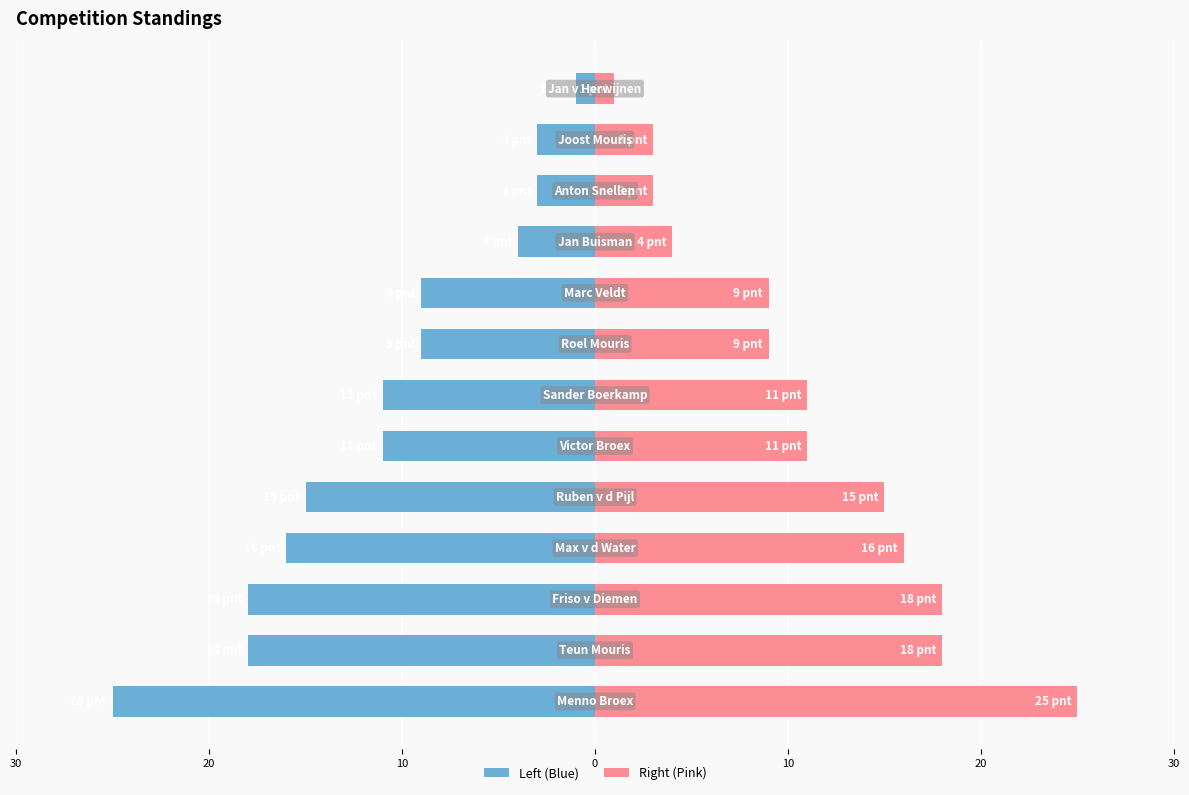

True or false: Points has a value of -4 at 8.

False